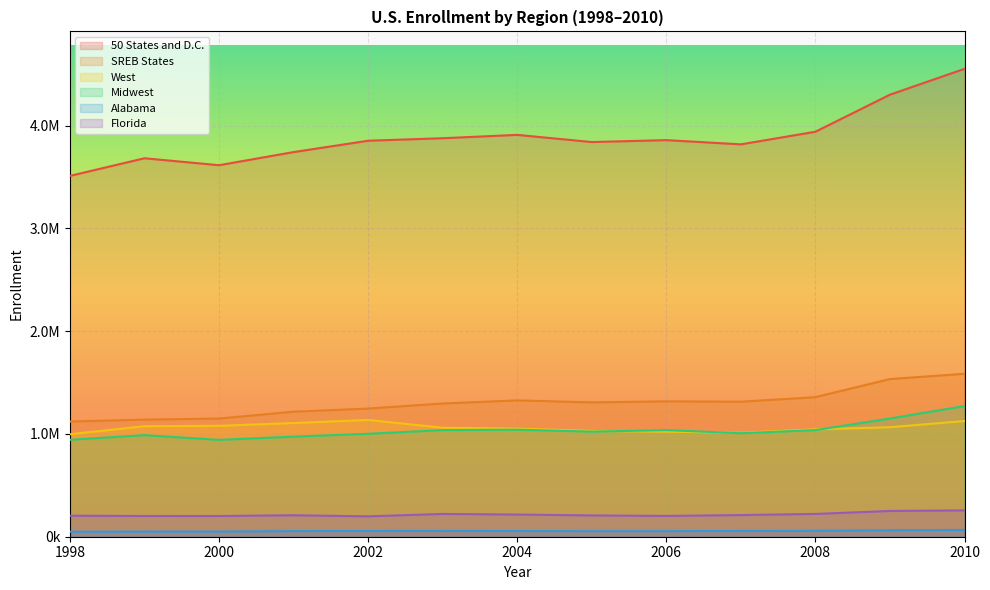

Does the chart display data point markers on the line(s)?

No